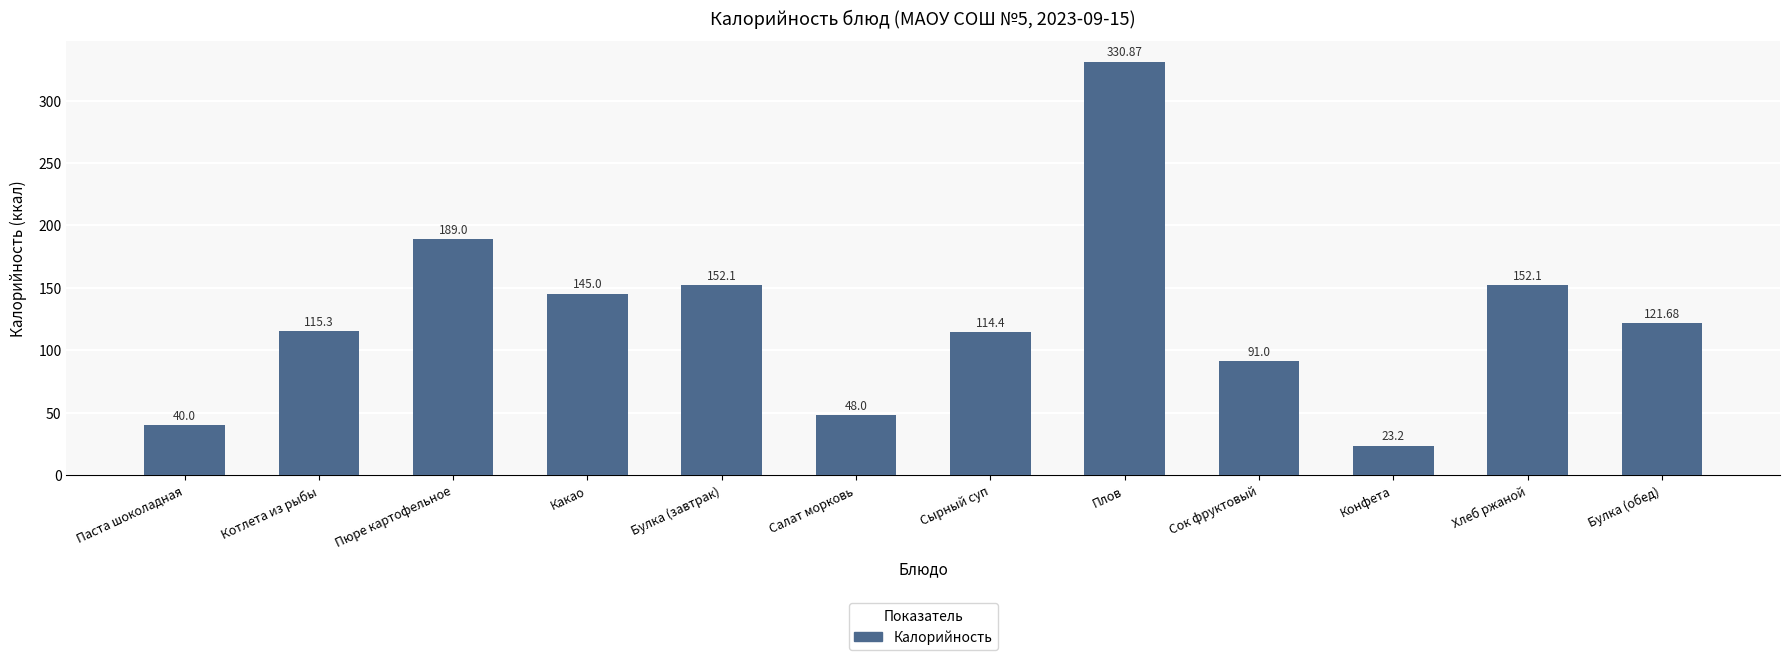

Between Какао and Паста шоколадная, which is larger?

Какао